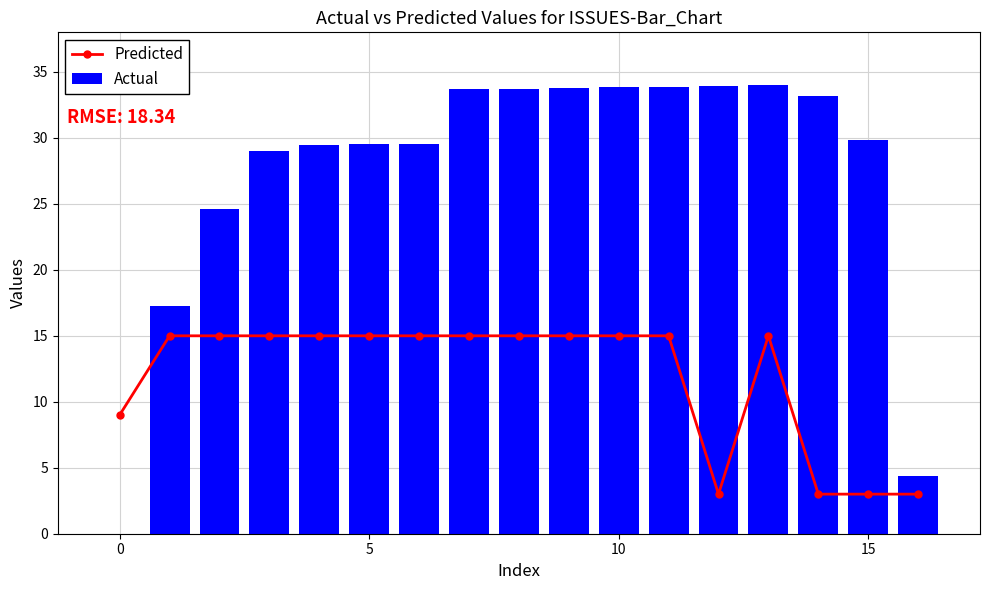

What is the value of the Predicted bar at the 6th from the left?

15.0